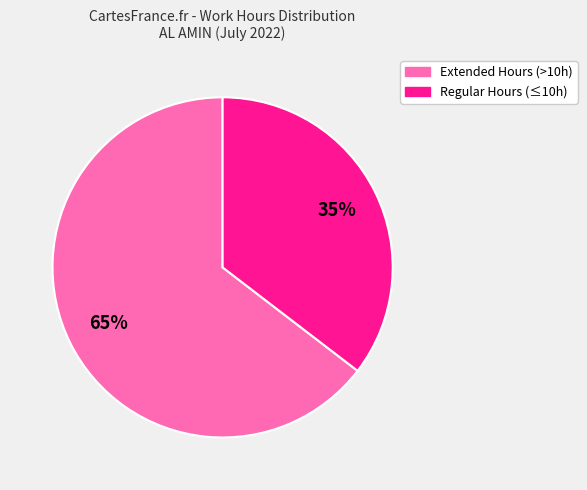

Is there a majority slice in this chart?

Yes